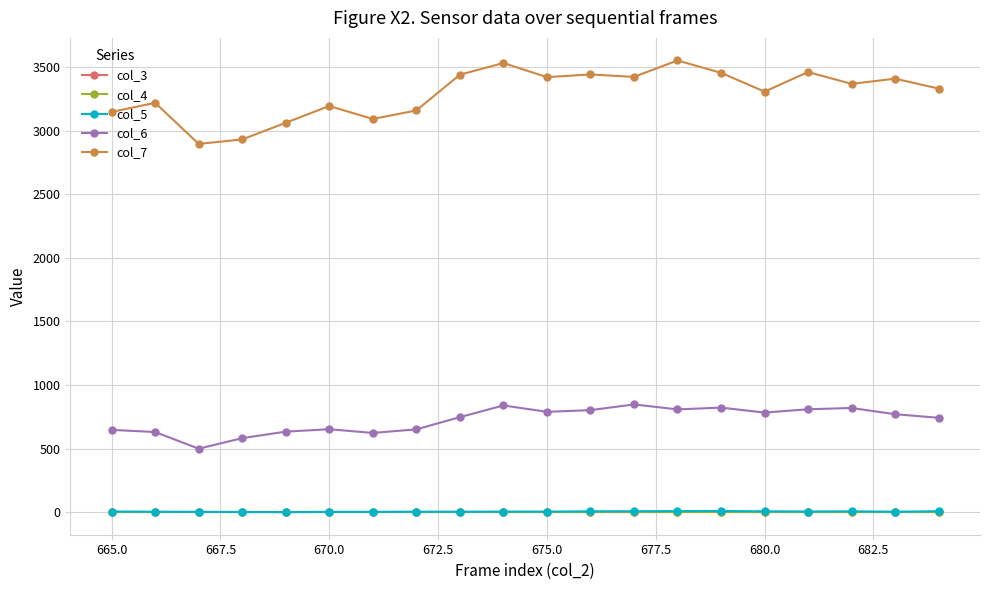

Is this an area chart (filled region under the line)?

No